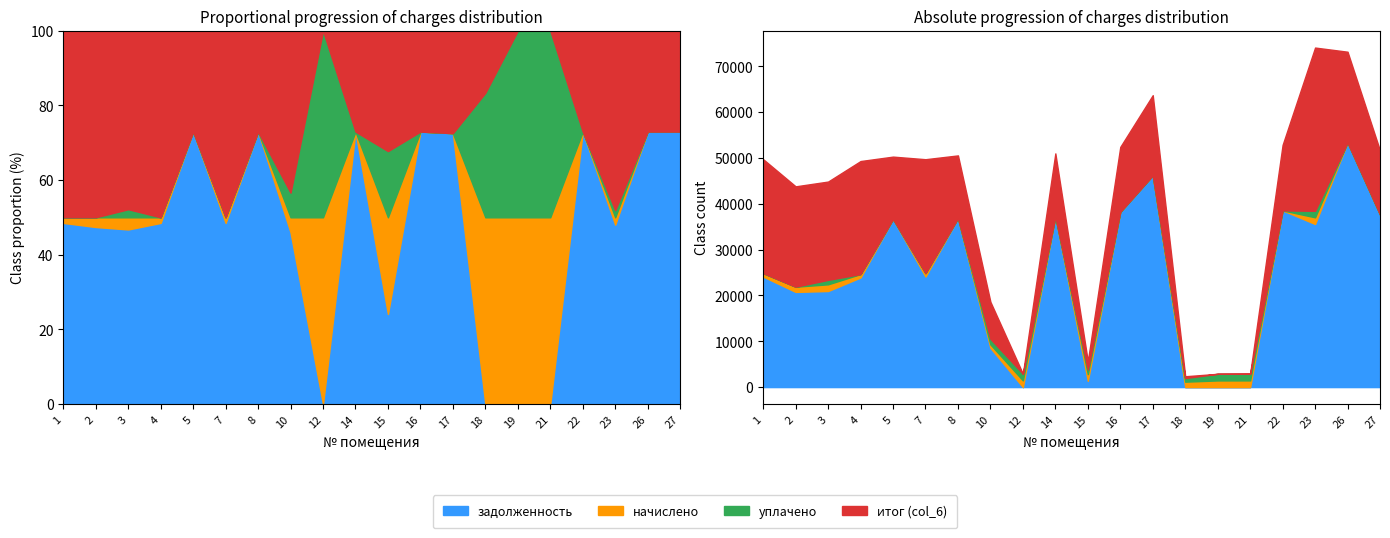

Which series changed the most between 21 and 23?

итог (col_6)